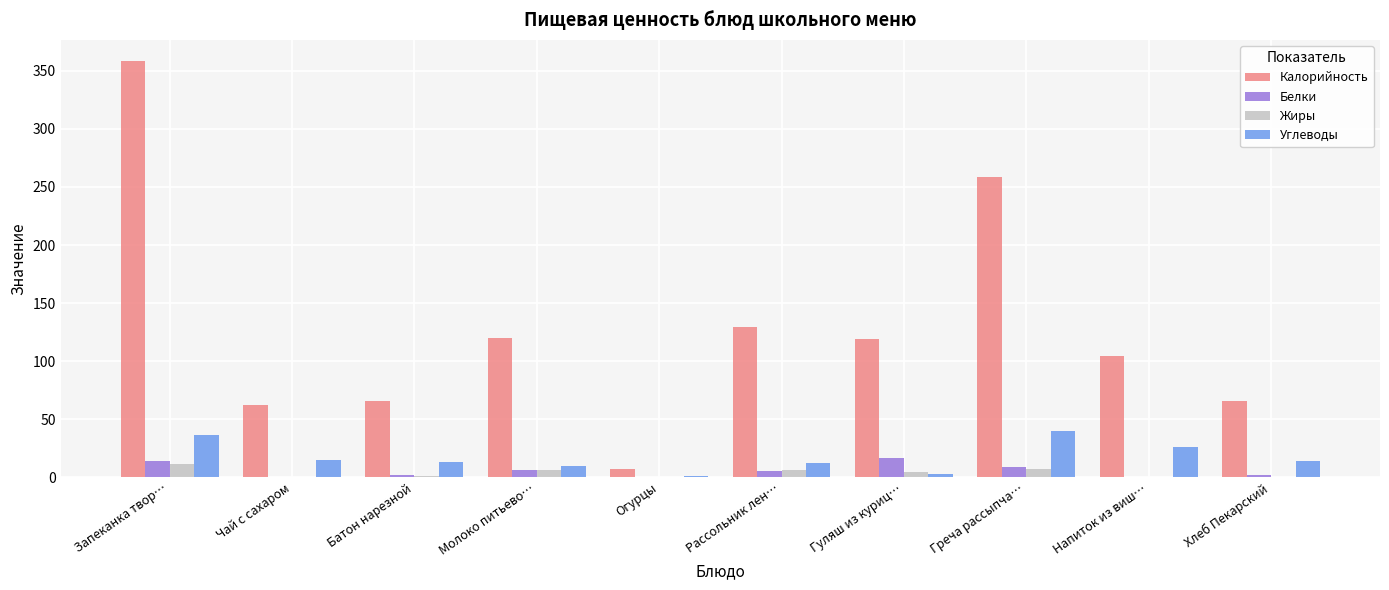

How many groups of bars are there?

10